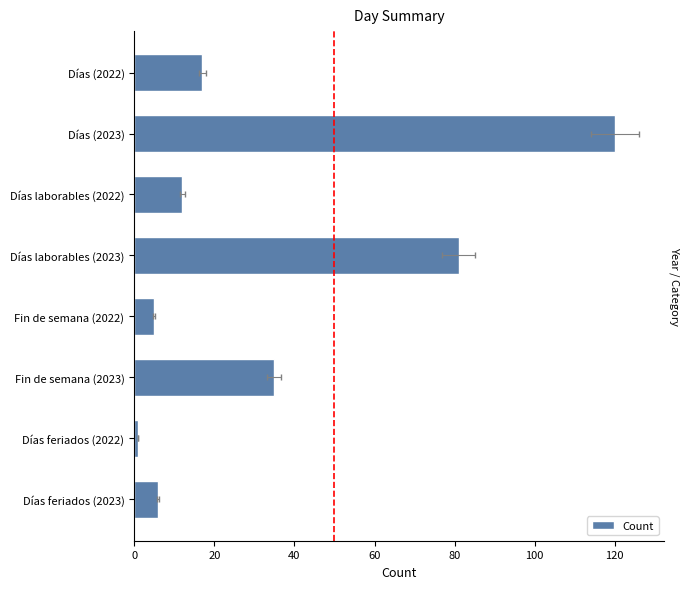

What is the average value?

35